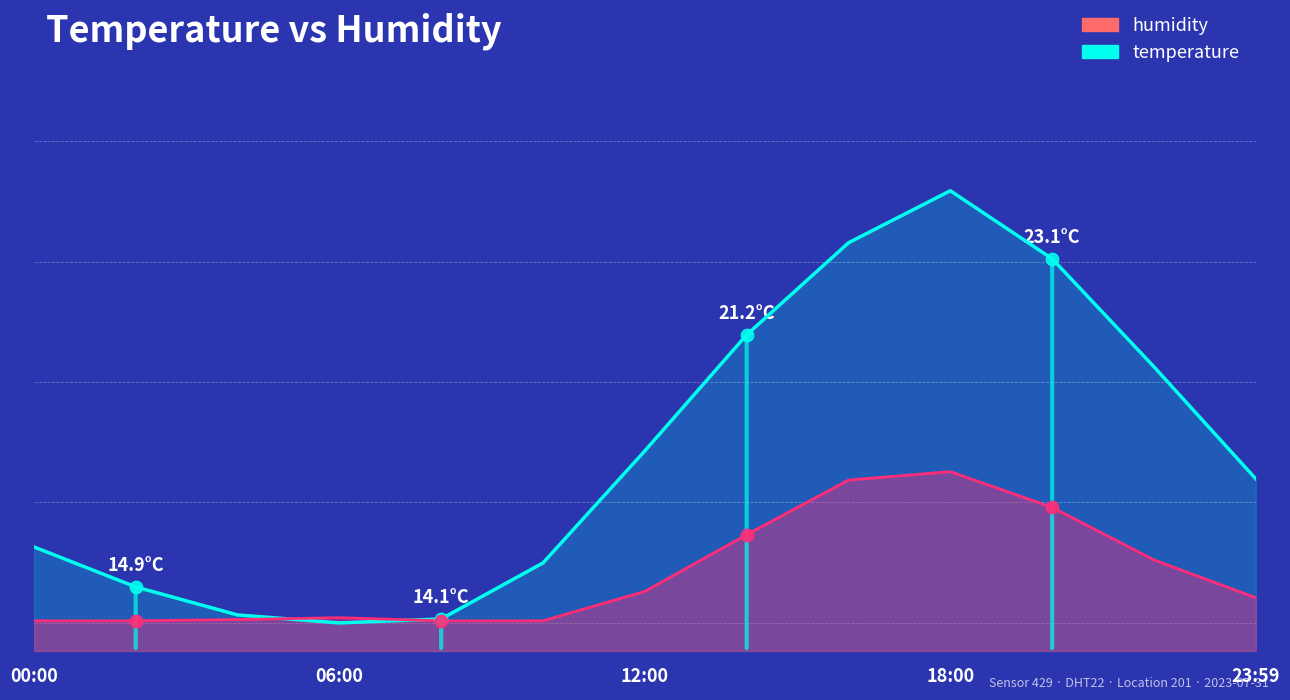

Which series has the largest total across all categories?

temperature